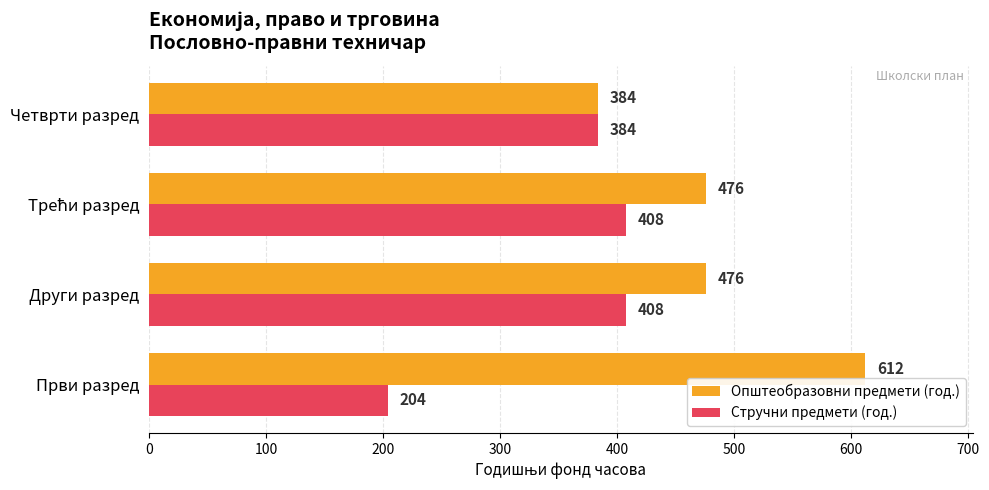

What is the difference between the second highest and second lowest values in the Стручни предмети (год.) series?

24